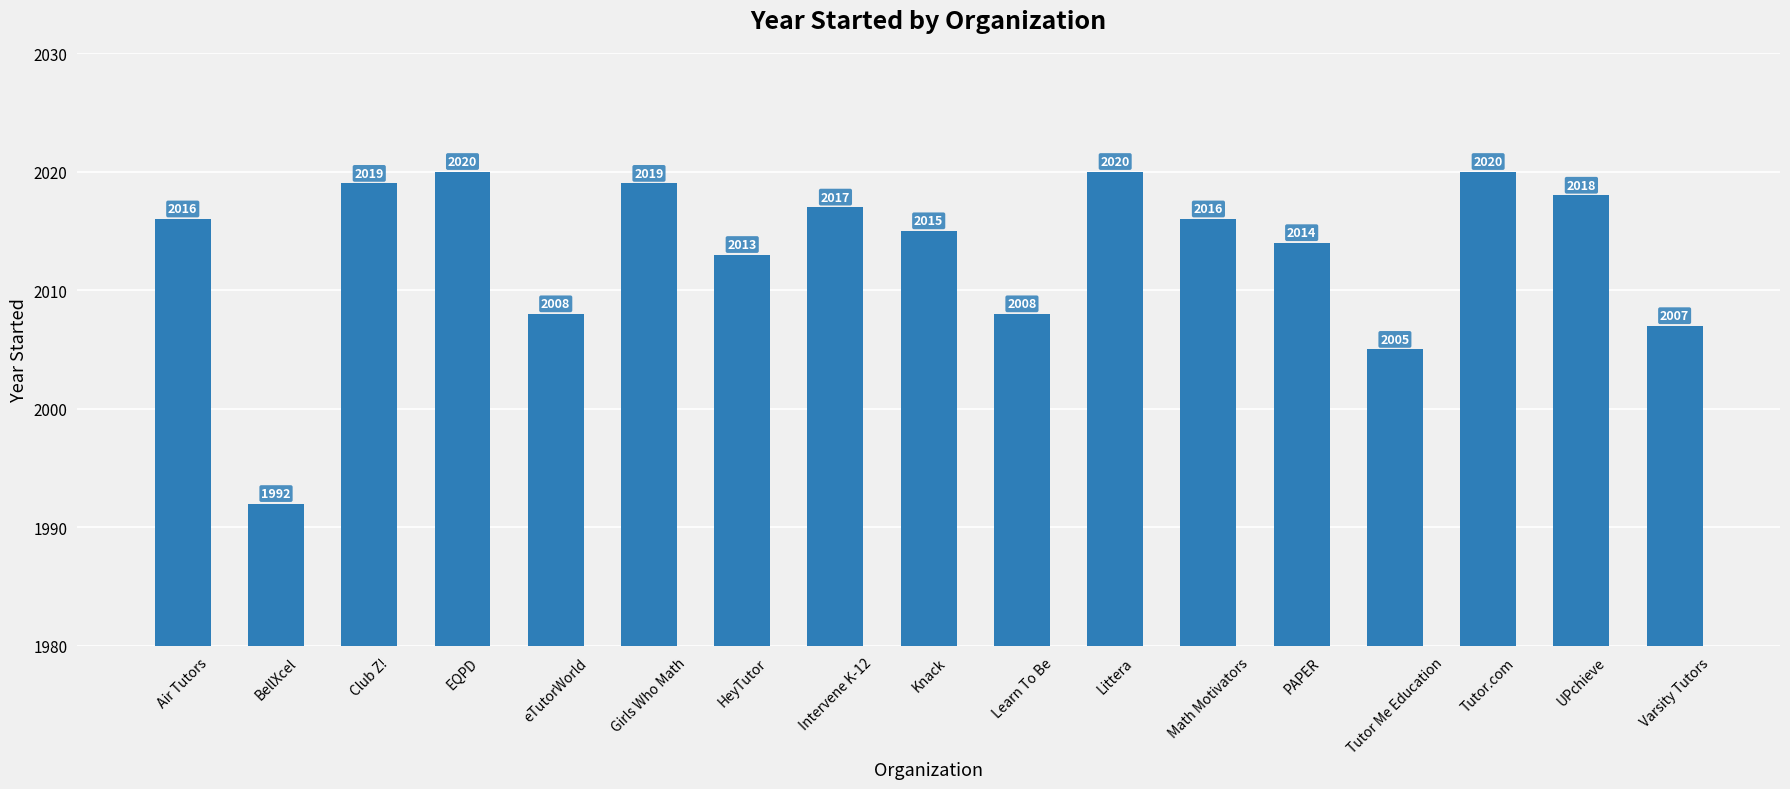

Is it true that the value at Knack is 1002?

False